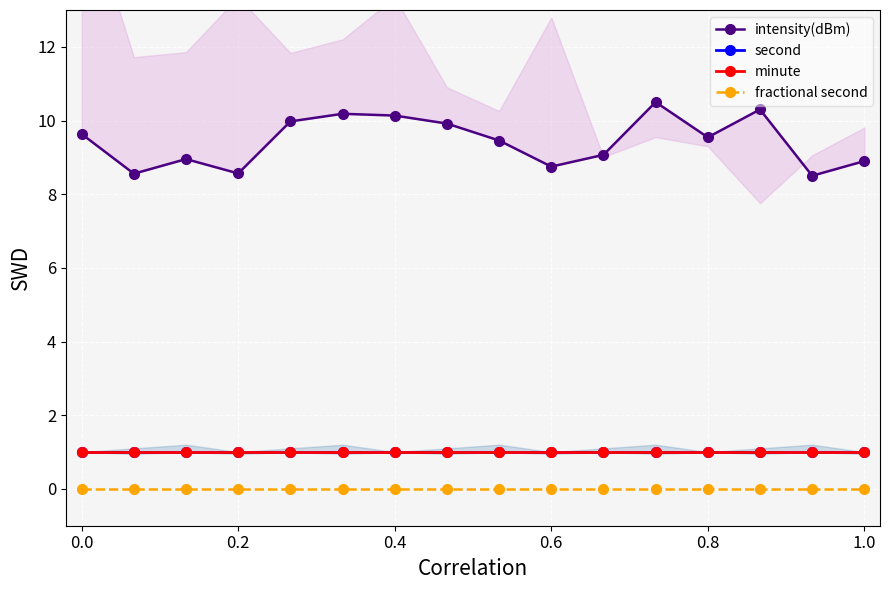

How many interior local valleys does the intensity(dBm) series have?

5